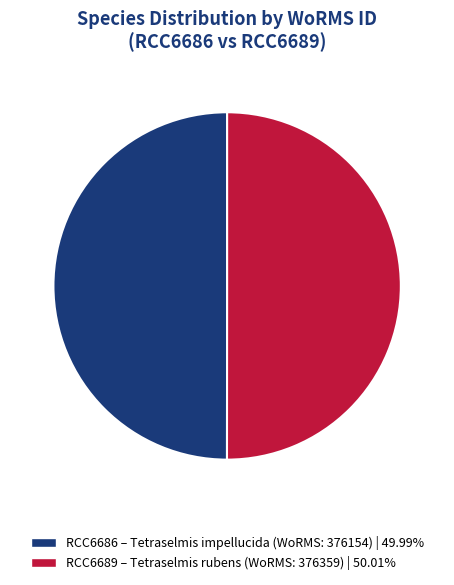

Is there any slice that represents more than half of the pie?

Yes